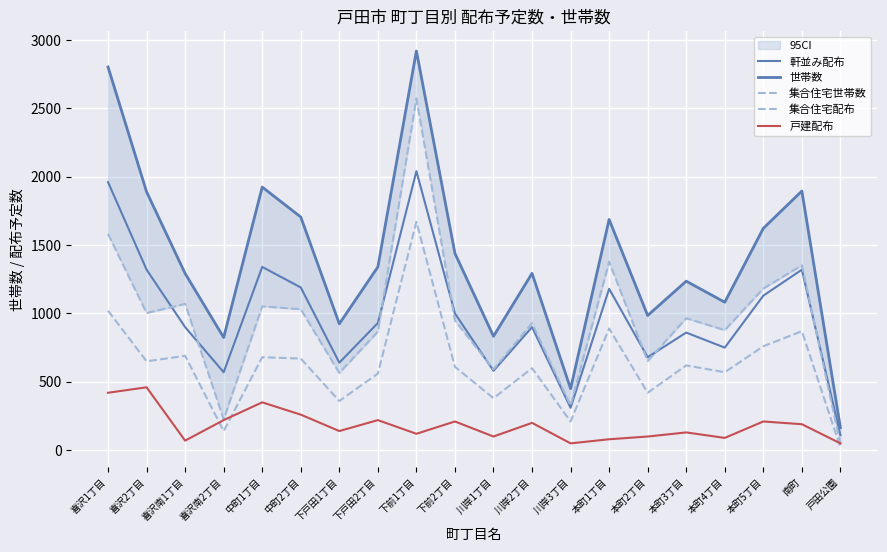

How many categories are shown in the chart?

20